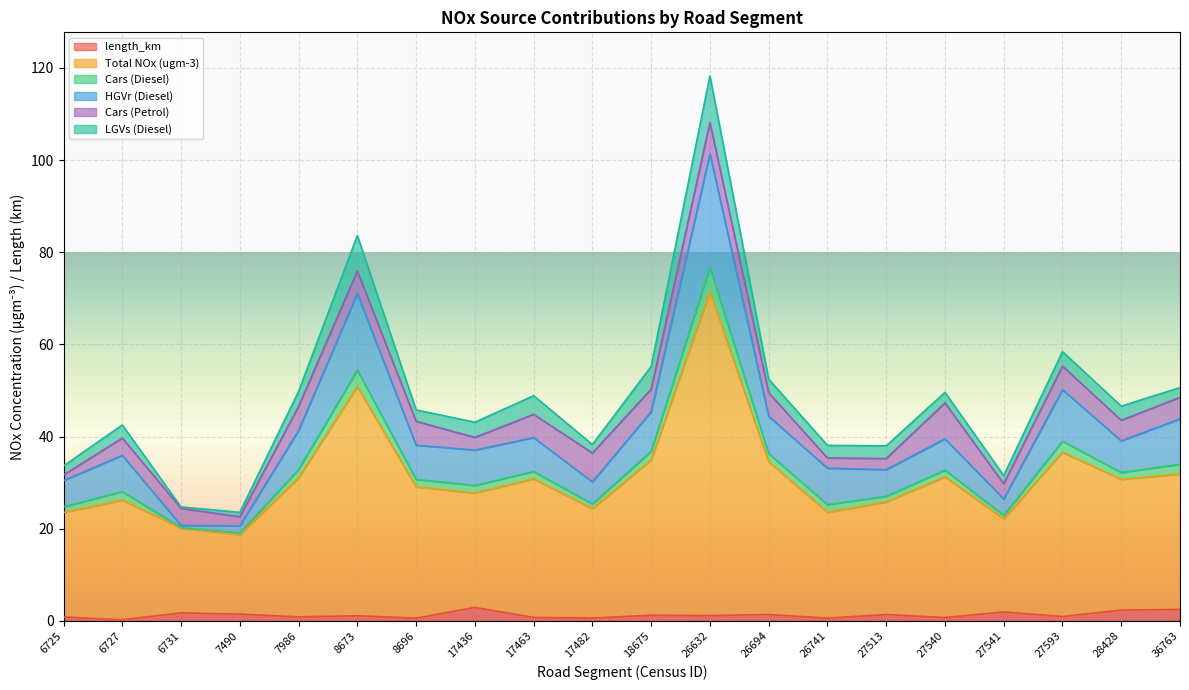

Where is the first local maximum for Total NOx (ugm-3)?

6727